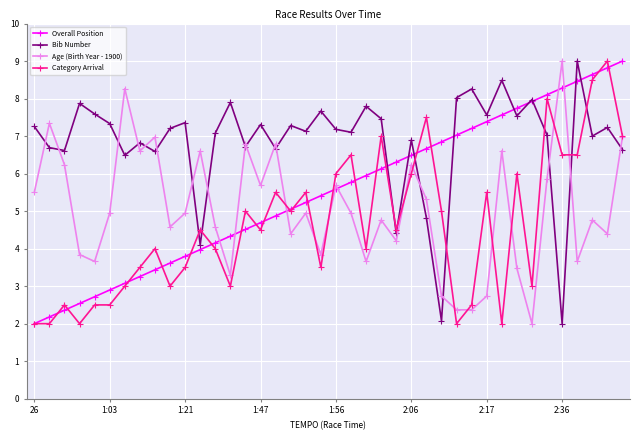

What is the minimum value for Overall Position?

2.0